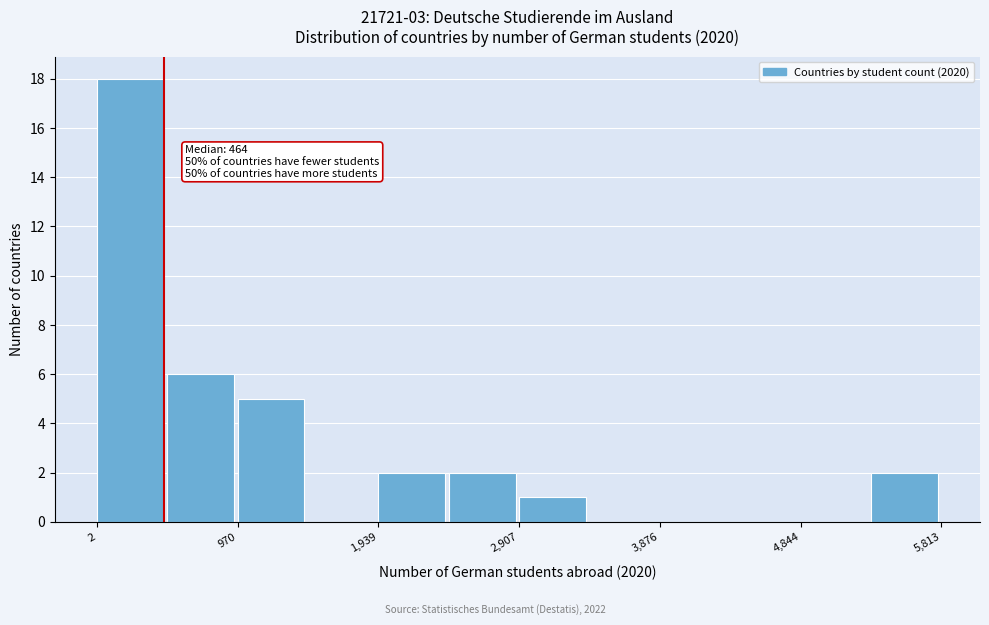

Over which range of the x-axis is the bar tallest?

0 to 500